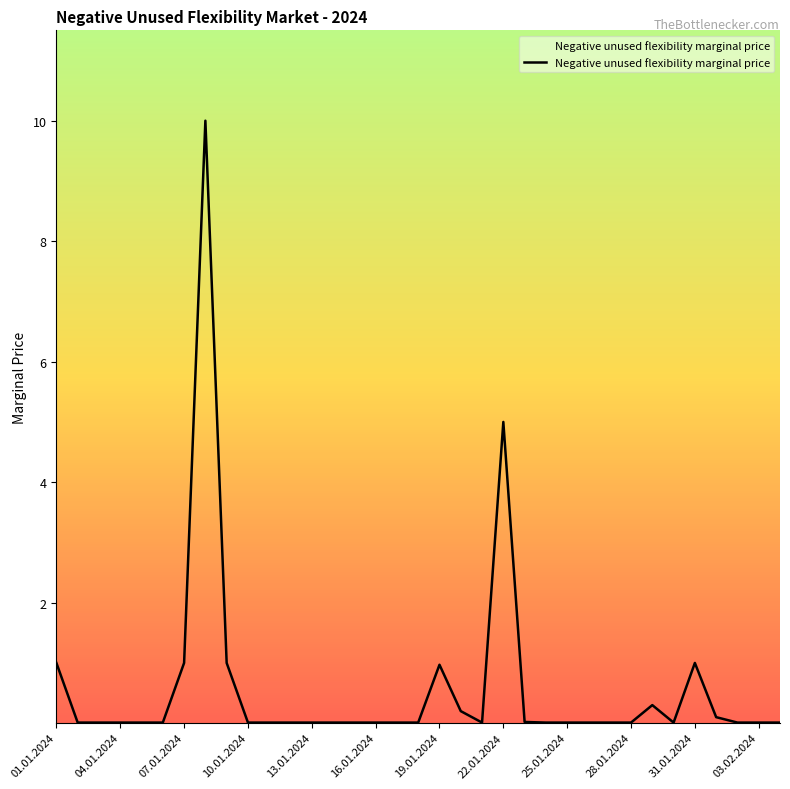

What is the maximum value shown in the chart?

10.0